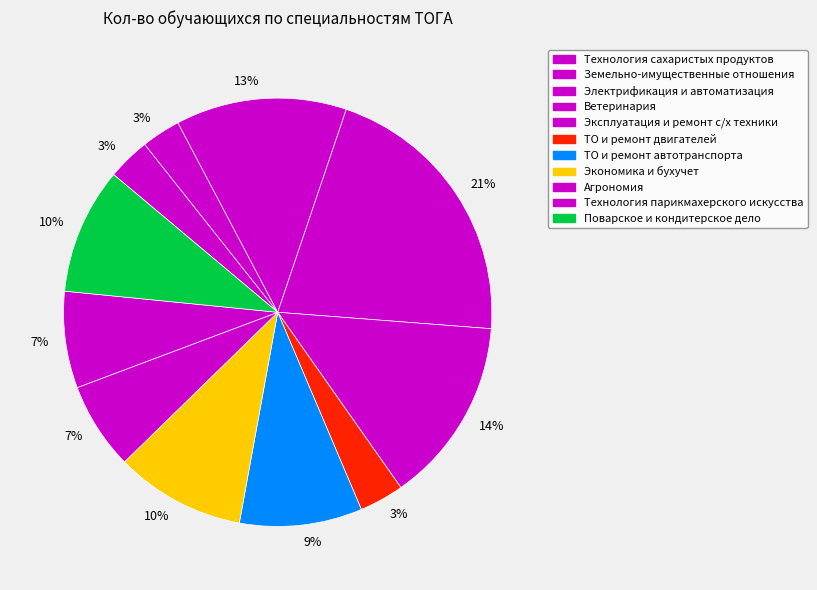

Is there any slice that represents more than half of the pie?

No